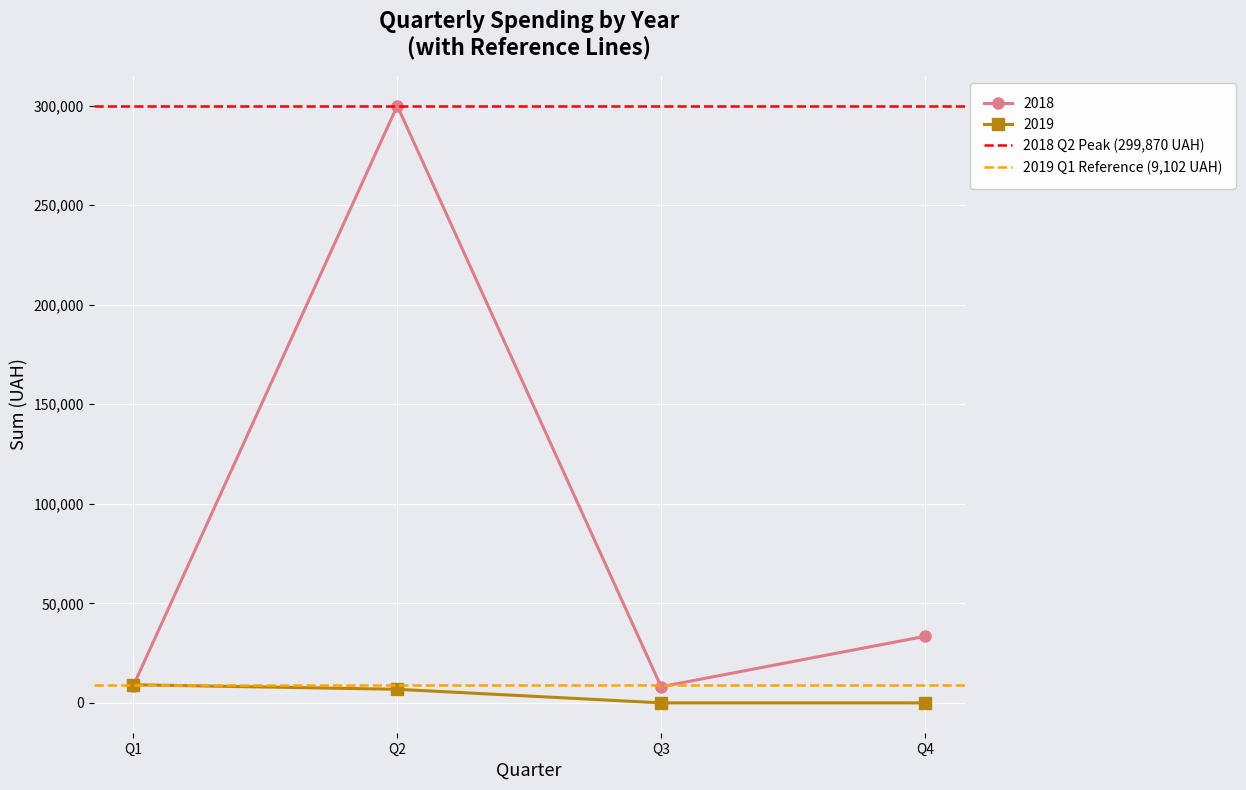

Is it true that 2018 Q2 Peak (299,870 UAH) equals 299870.4 at Q2?

True